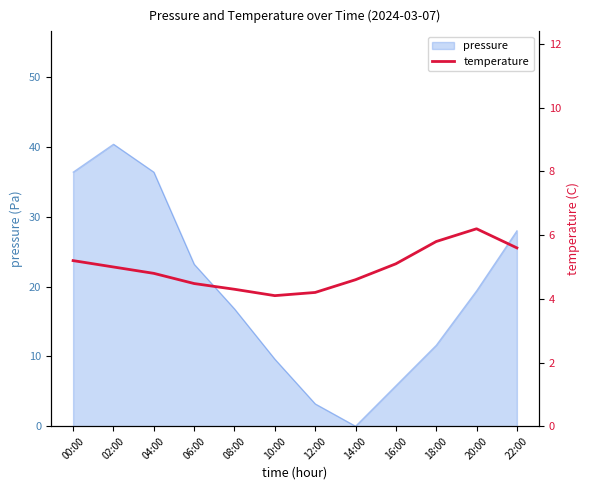

Which has a higher value, 06:00 or 00:00?

00:00